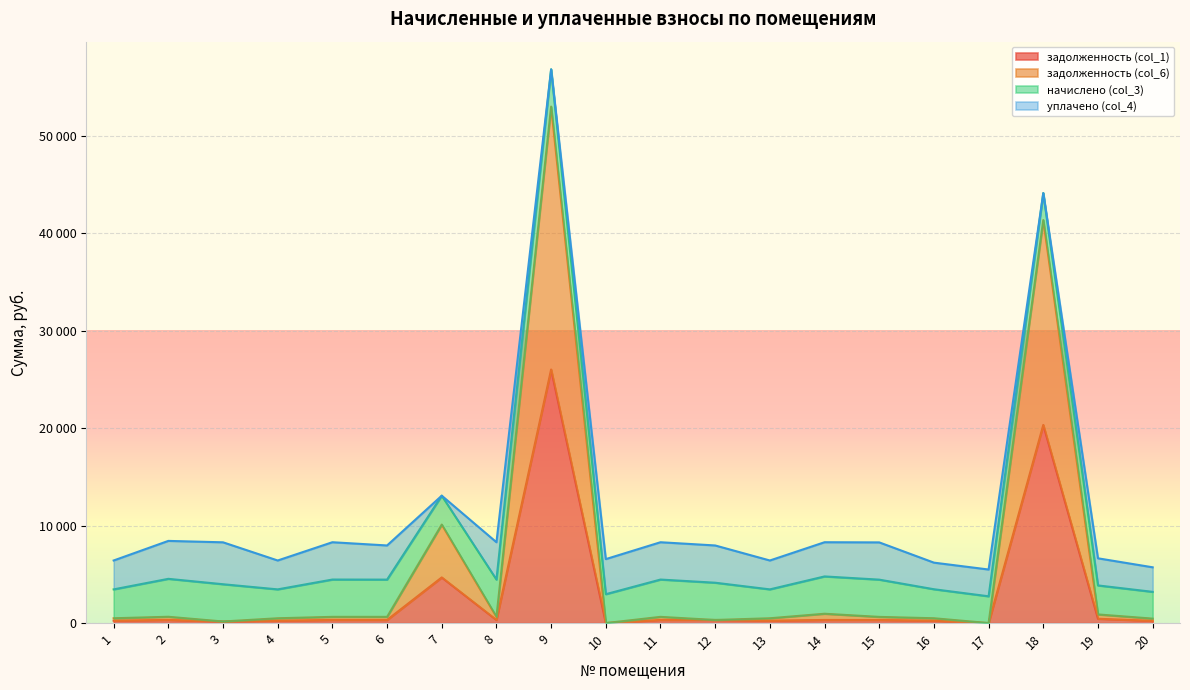

True or false: задолженность (col_6) has a value of -25949.7 at 10.

False